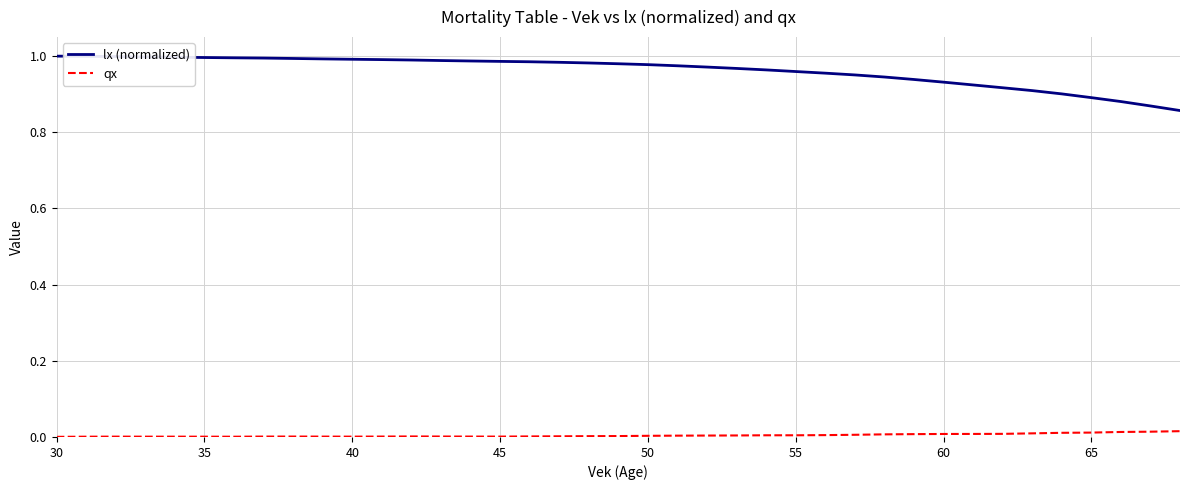

Which series has the largest total across all categories?

lx (normalized)